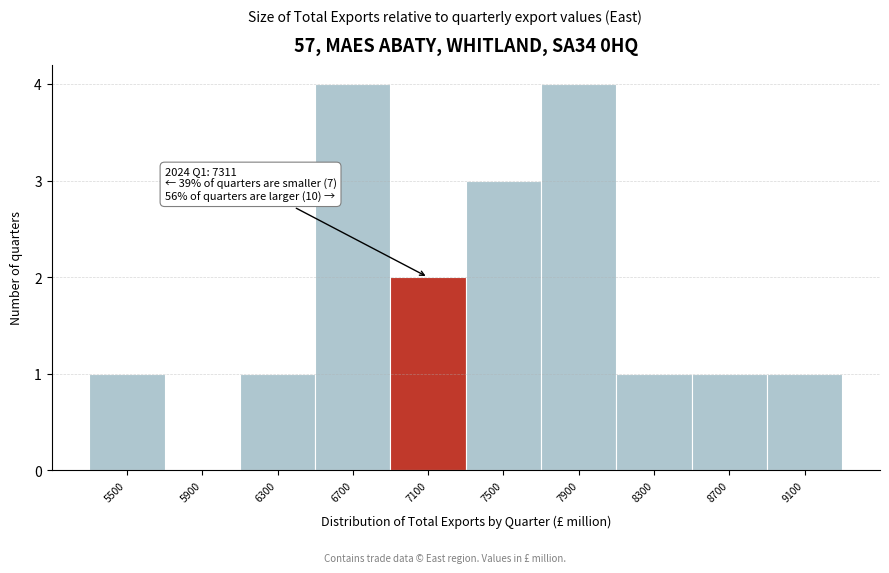

Reading right to left, transcribe all the data shown in this chart.

9100=1	8700=1	8300=1	7900=4	7500=3	7100=2	6700=4	6300=1	5900=0	5500=1